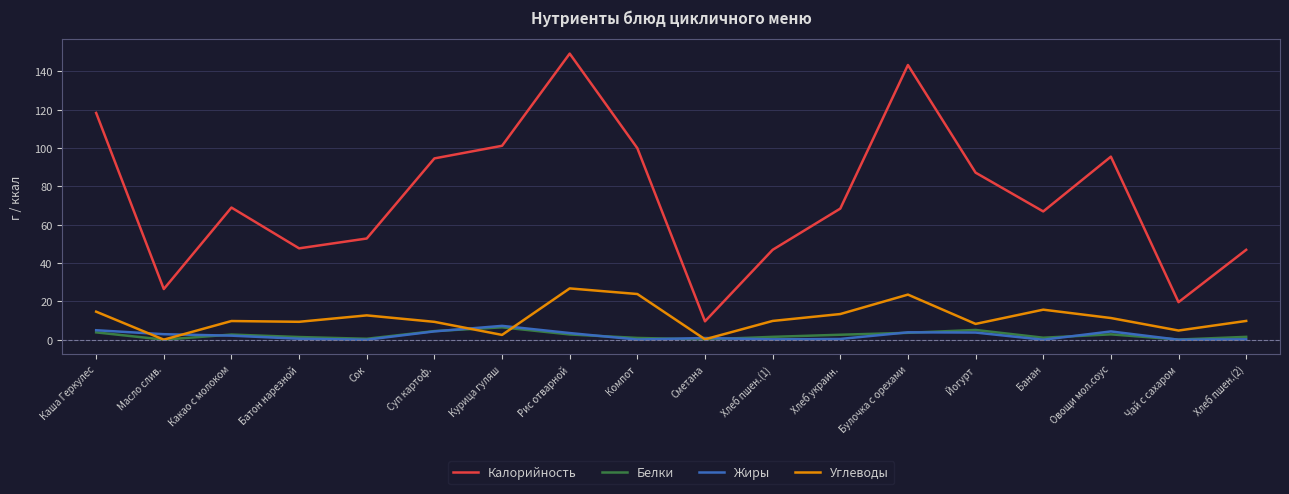

Is the value of Белки at Хлеб украин. greater than the value of Калорийность at Сок?

No